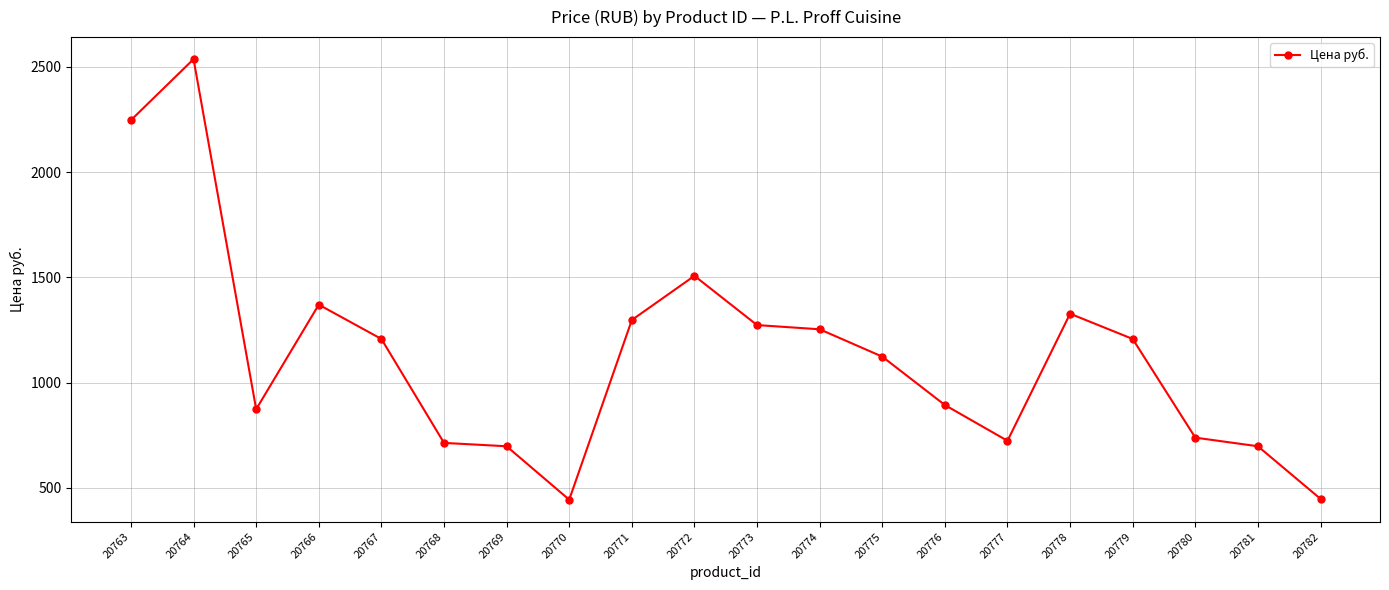

How many data points are less than 1207?

10